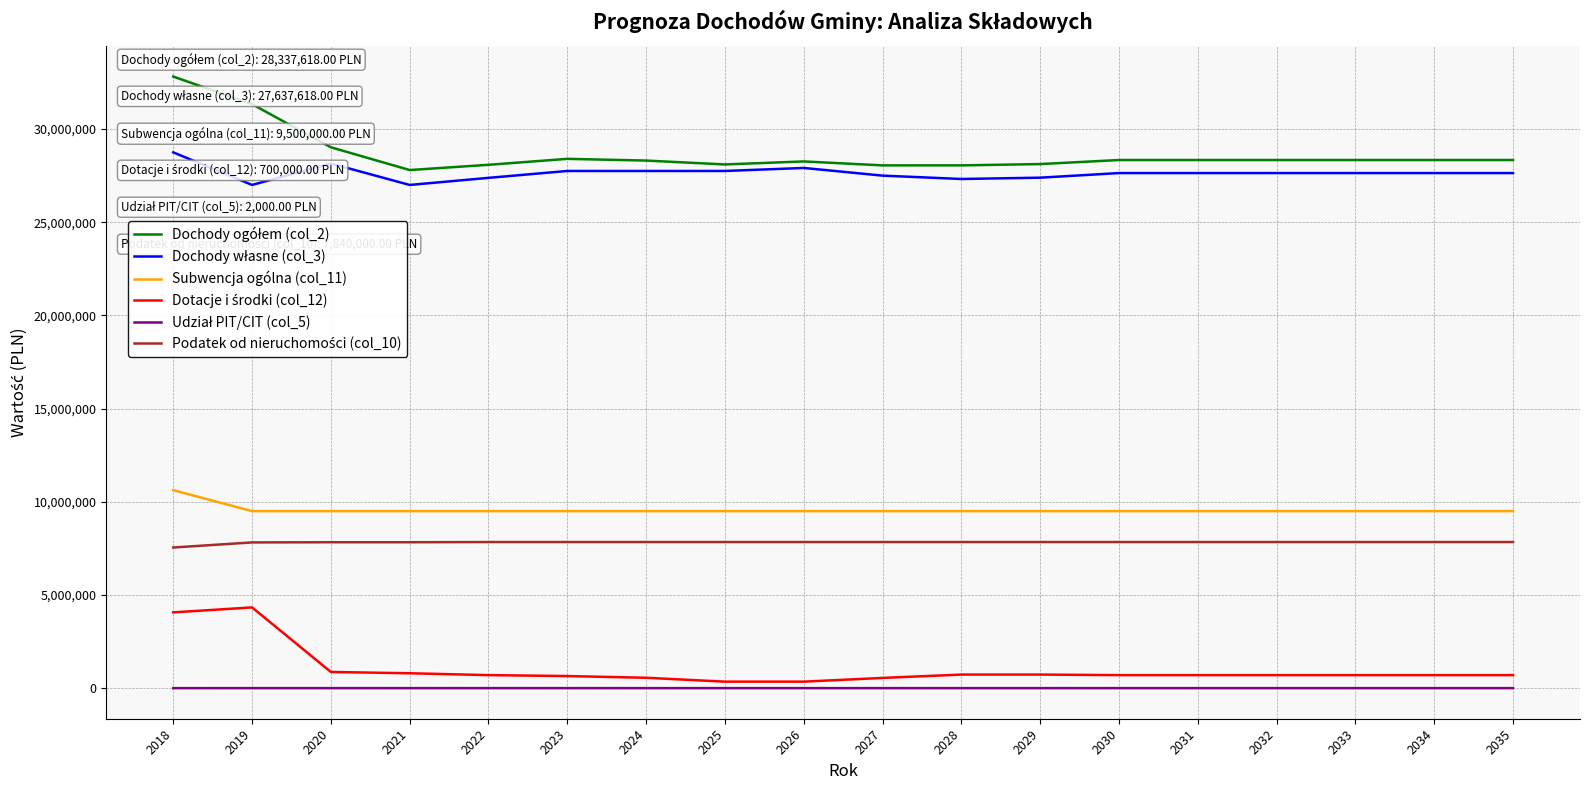

Does the chart have visible grid lines?

Yes